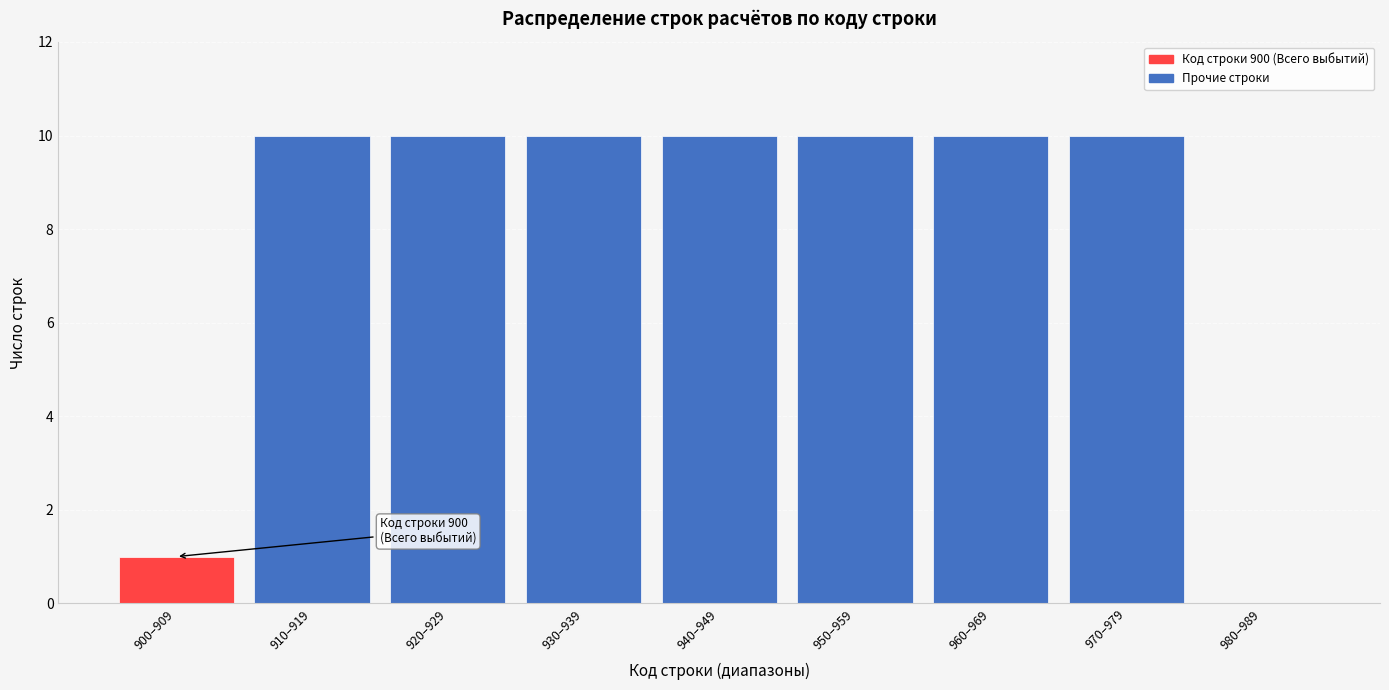

Reading right to left, extract all data points from this chart.

980–989=0	970–979=10	960–969=10	950–959=10	940–949=10	930–939=10	920–929=10	910–919=10	900–909=1